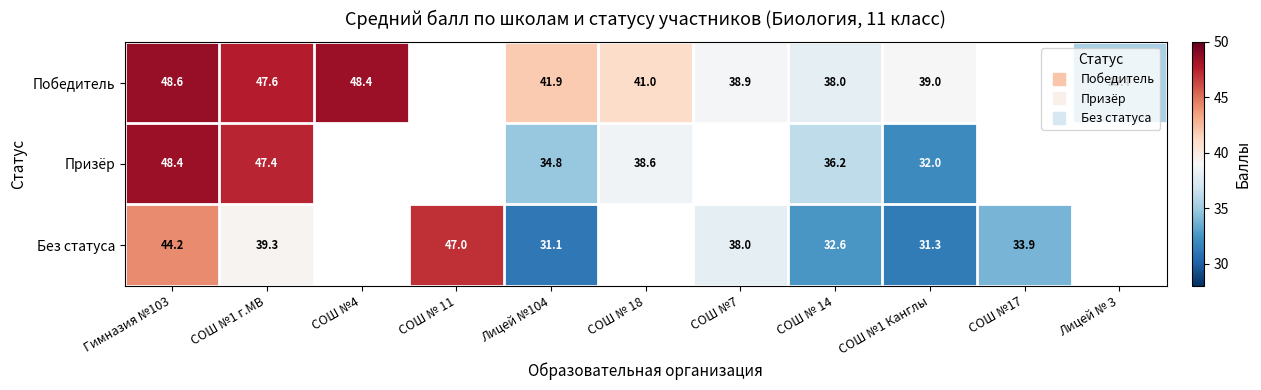

Between Гимназия №103 and СОШ №1 Канглы, which is larger?

Гимназия №103